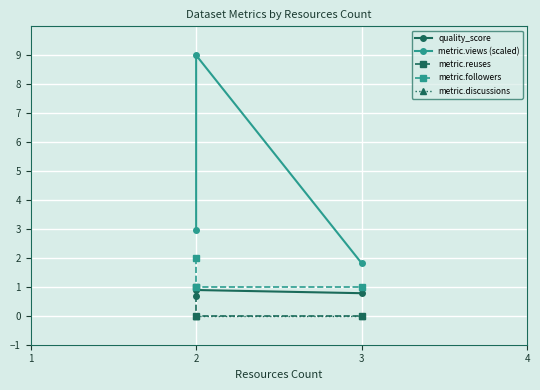

Which has a higher value, 2 or 2?

2